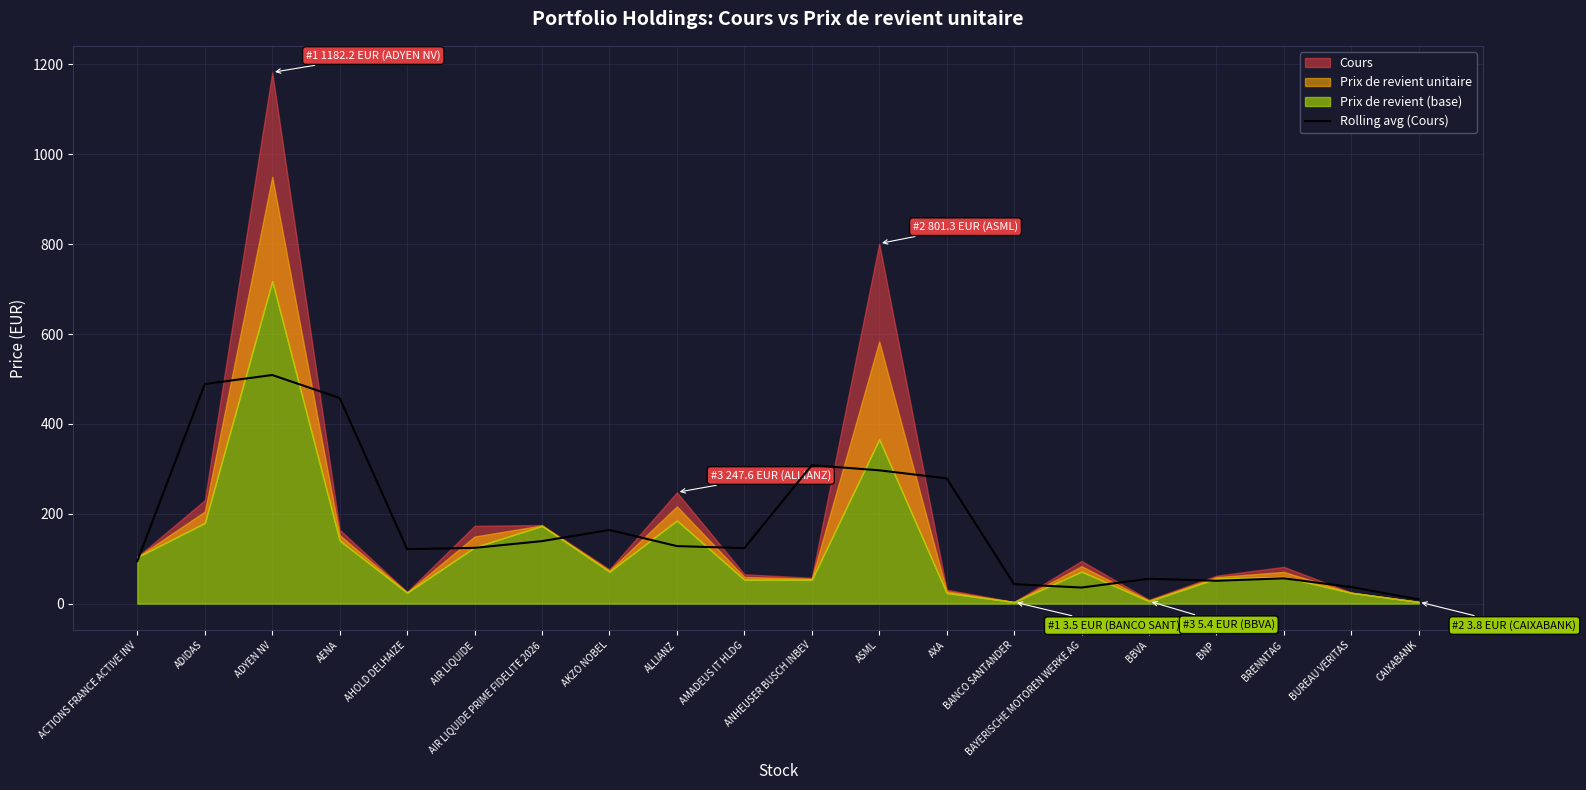

Which category has the lowest value in the Rolling avg (Cours) series?

CAIXABANK